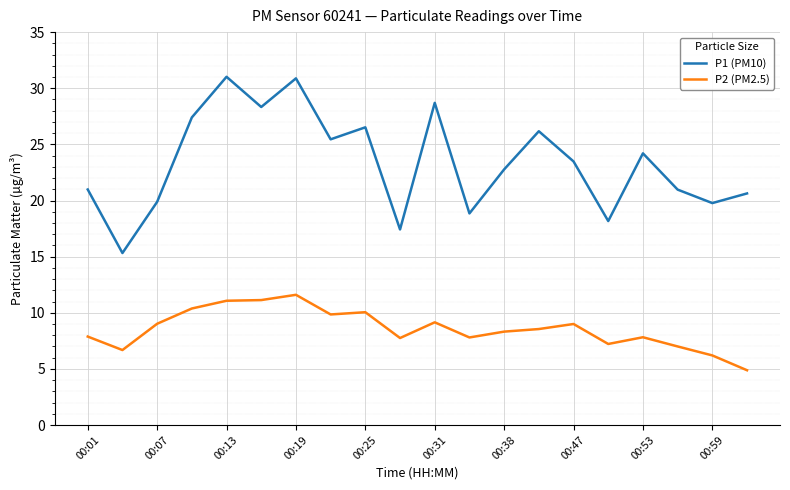

What is the lowest value of the P1 (PM10) series?

15.3